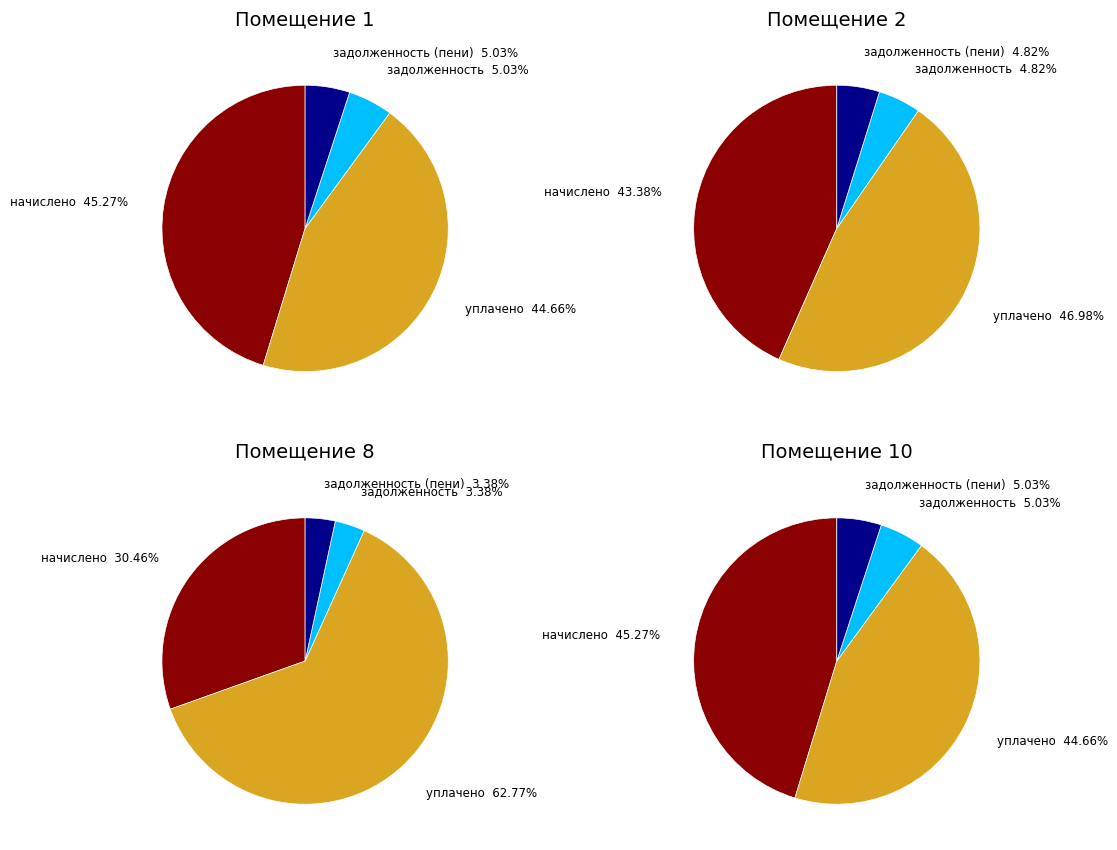

Is 11 the majority of the pie?

No